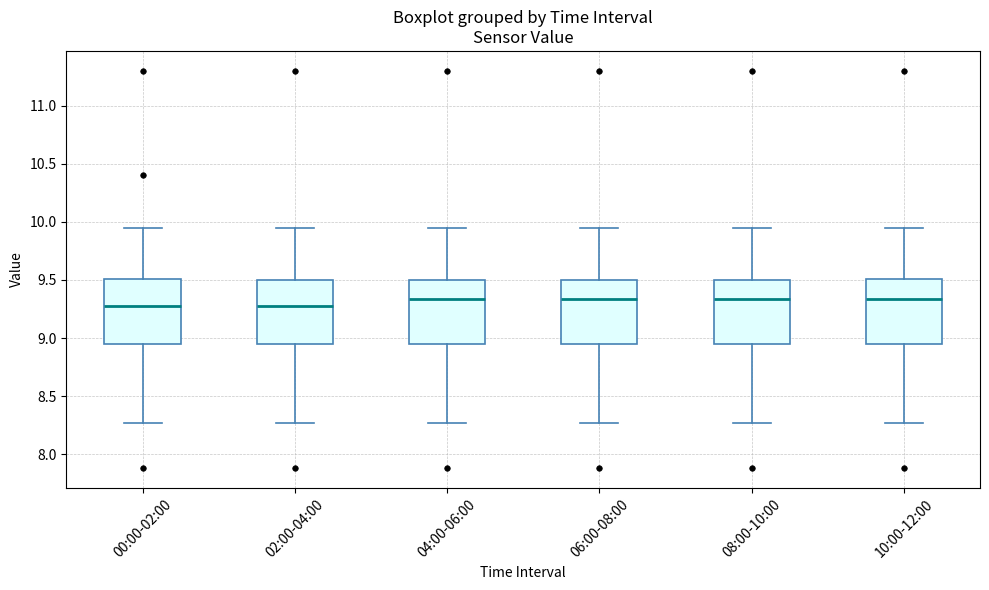

Reading left to right, read every box against the y-axis: the position of its median line, the range the box covers, and the ends of its whiskers. The values are not printed on the chart, so give them approximately, as read against the axis.

00:00-02:00: median 9.30, box 8.95 to 9.50, whiskers 8.25 to 9.95
02:00-04:00: median 9.30, box 8.95 to 9.50, whiskers 8.25 to 9.95
04:00-06:00: median 9.35, box 8.95 to 9.50, whiskers 8.25 to 9.95
06:00-08:00: median 9.35, box 8.95 to 9.50, whiskers 8.25 to 9.95
08:00-10:00: median 9.35, box 8.95 to 9.50, whiskers 8.25 to 9.95
10:00-12:00: median 9.35, box 8.95 to 9.50, whiskers 8.25 to 9.95